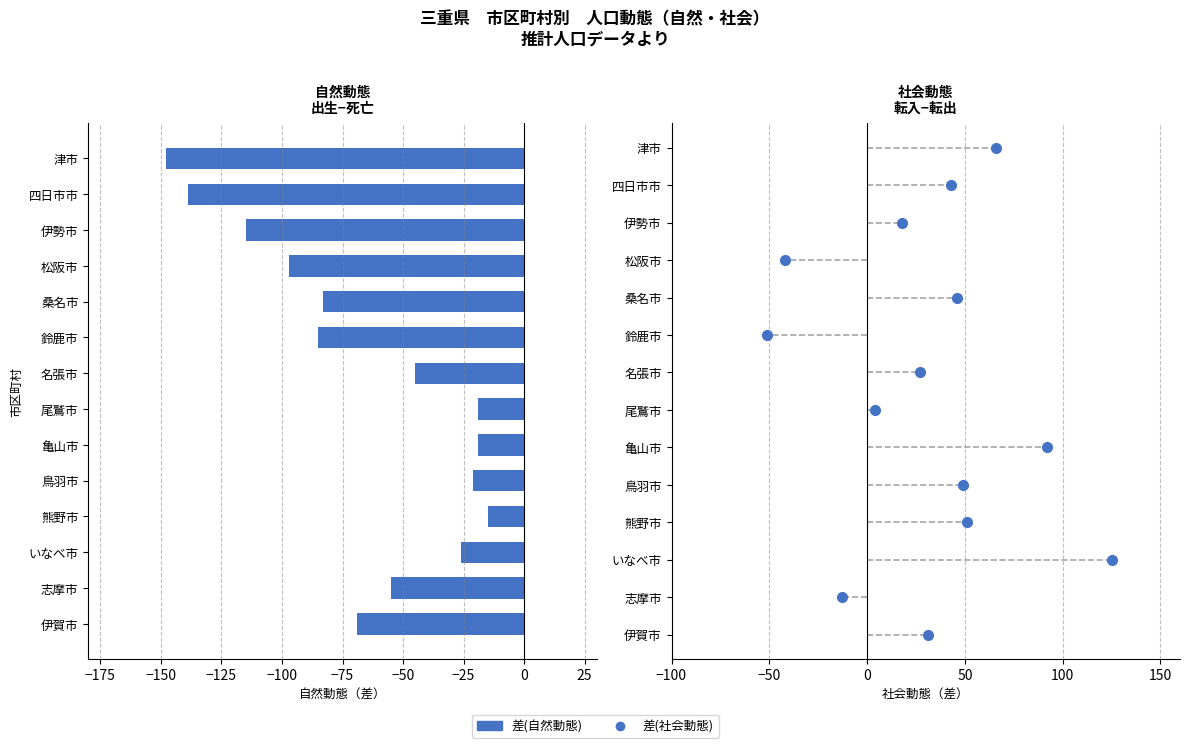

Reading top to bottom, extract all data points from this chart.

津市=-148	四日市市=-139	伊勢市=-115	松阪市=-97	桑名市=-83	鈴鹿市=-85	名張市=-45	尾鷲市=-19	亀山市=-19	鳥羽市=-21	熊野市=-15	いなべ市=-26	志摩市=-55	伊賀市=-69